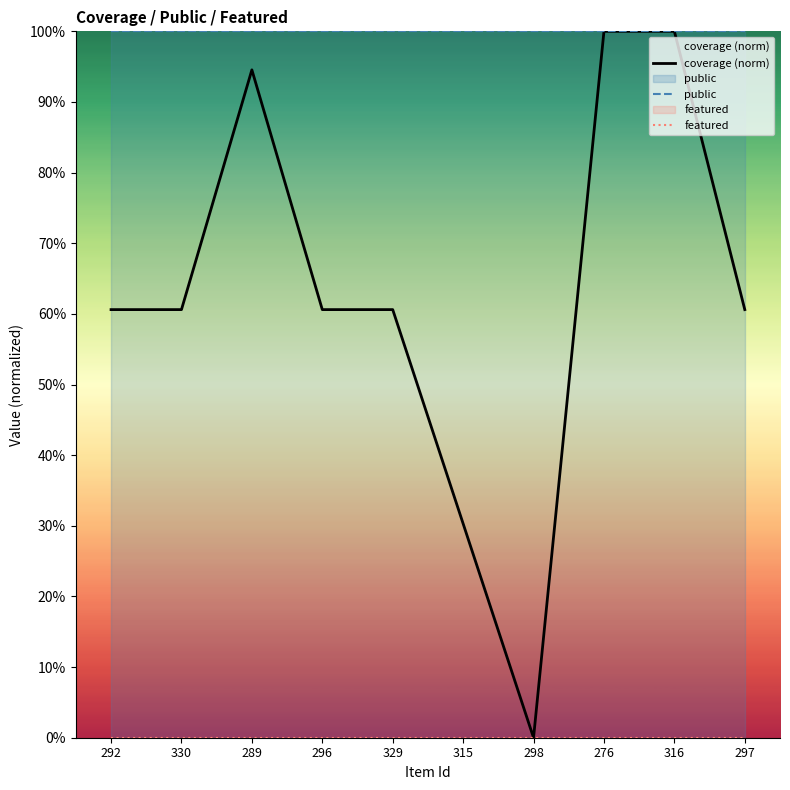

Rank the series by their maximum value, from lowest to highest.

featured, coverage (norm), public